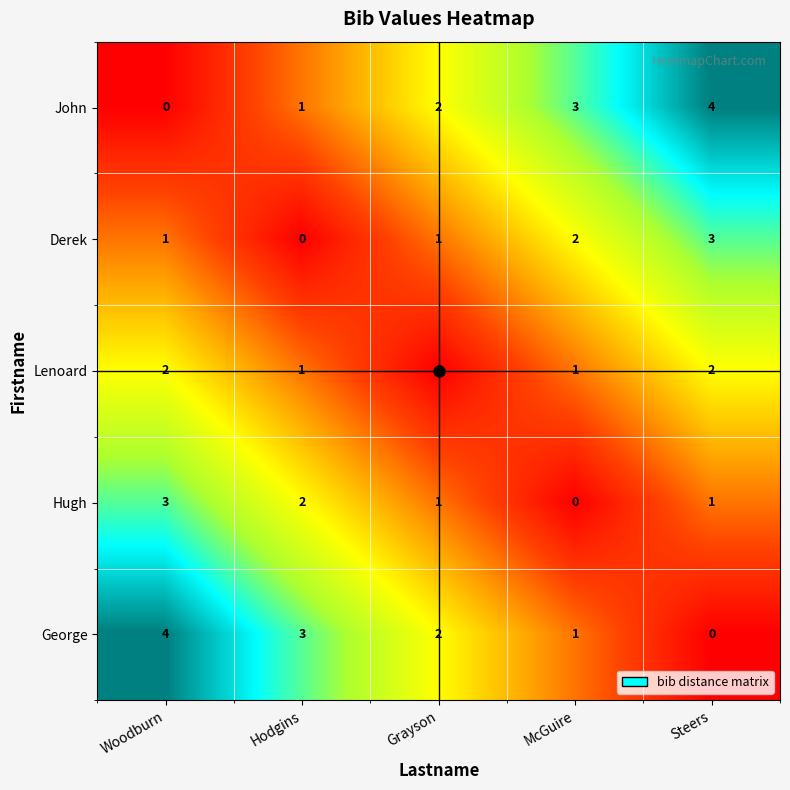

What is the greatest value displayed?

4